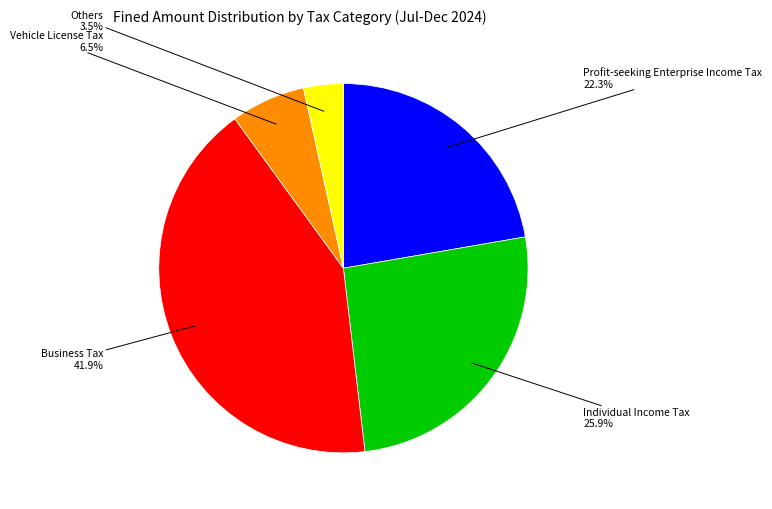

Is there a majority slice in this chart?

No